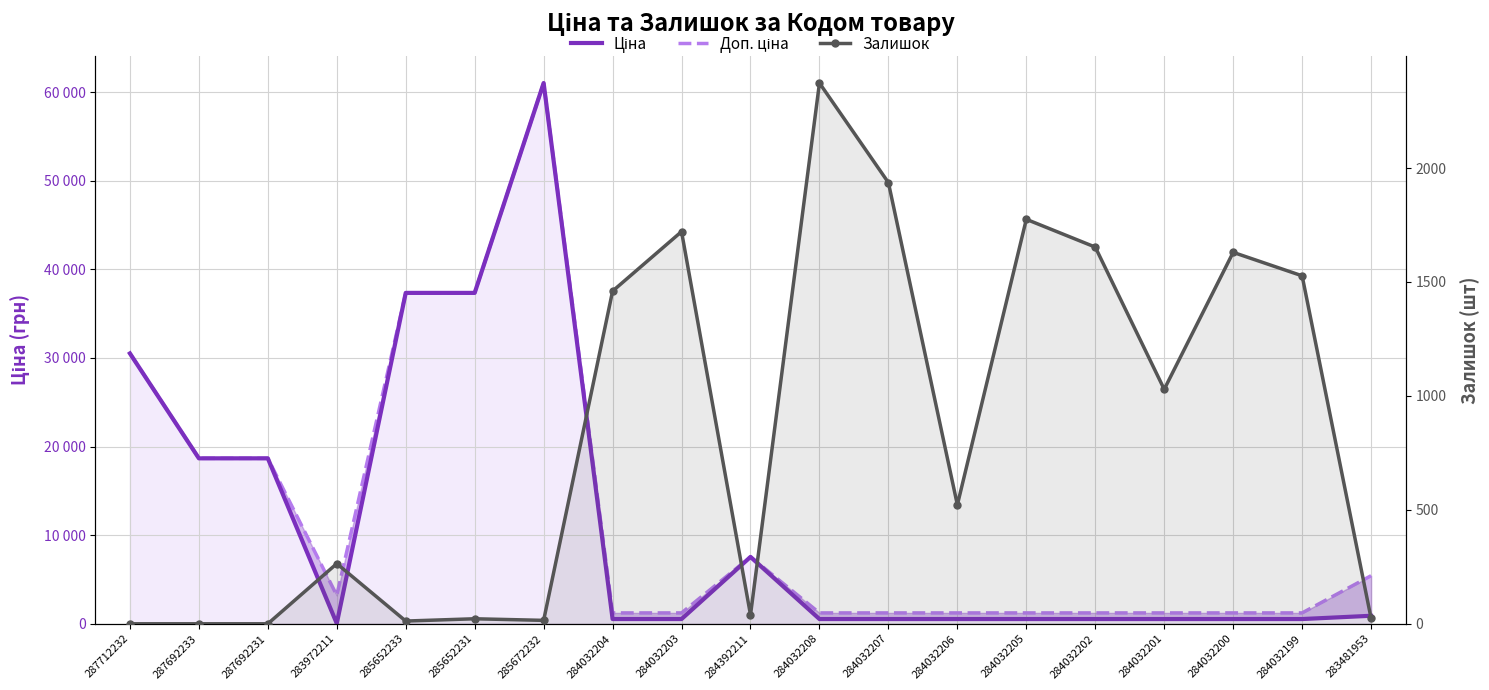

What is the sum of all Доп. ціна values?

232014.5